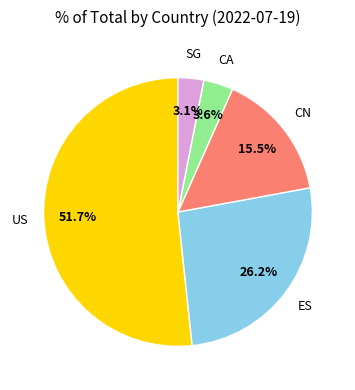

Does any single category account for the majority?

Yes